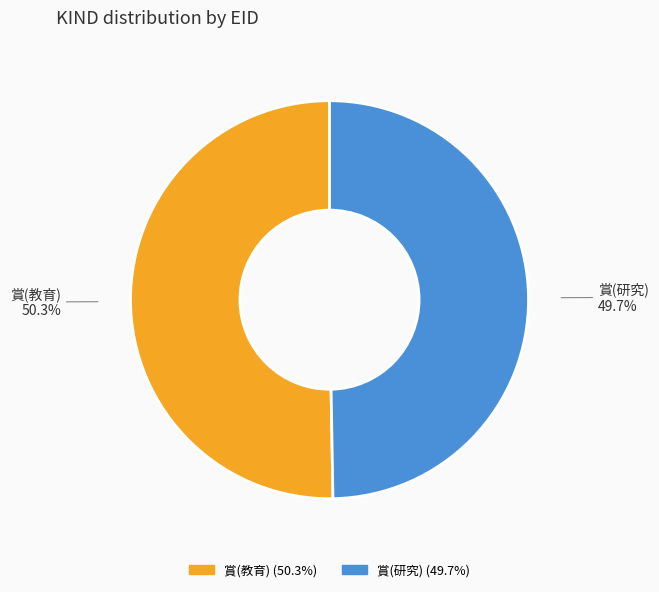

How many slices are in this pie chart?

2